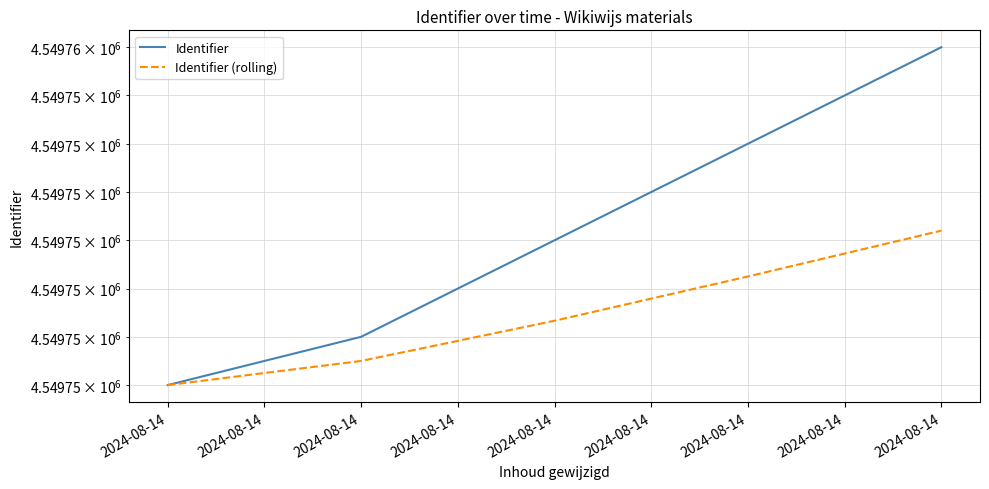

Which series has the largest total across all categories?

Identifier